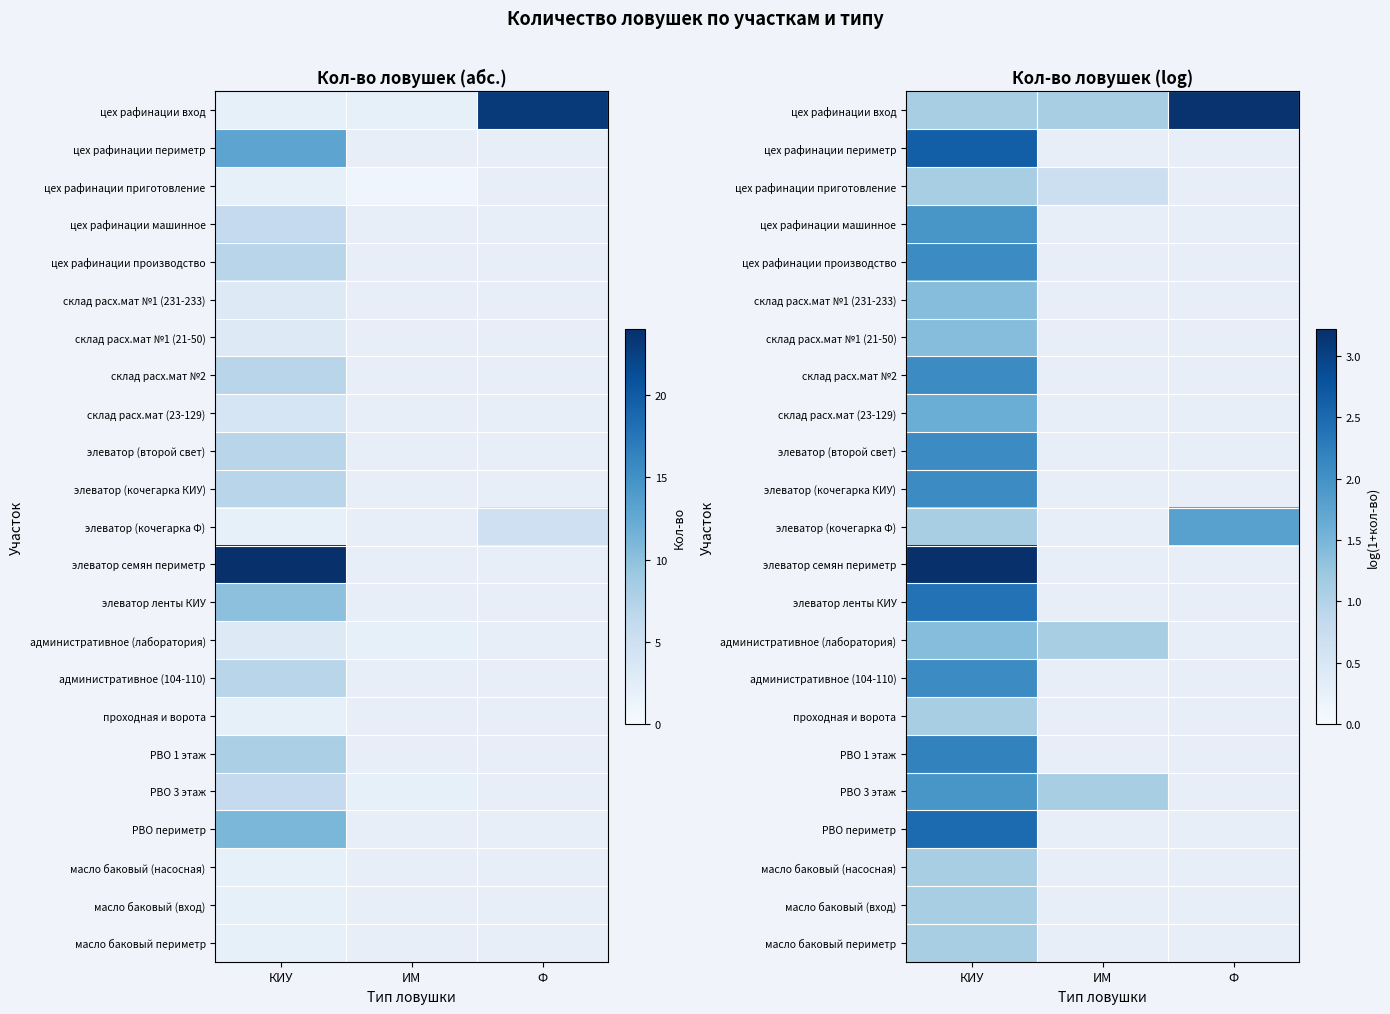

At how many categories does at least one series exceed 1?

3